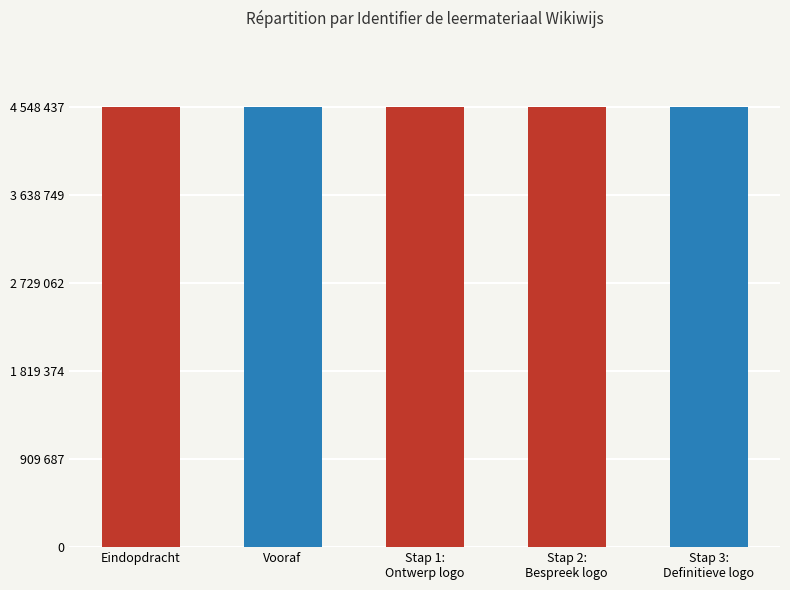

Read the value at Stap 1:
Ontwerp logo.

4548433